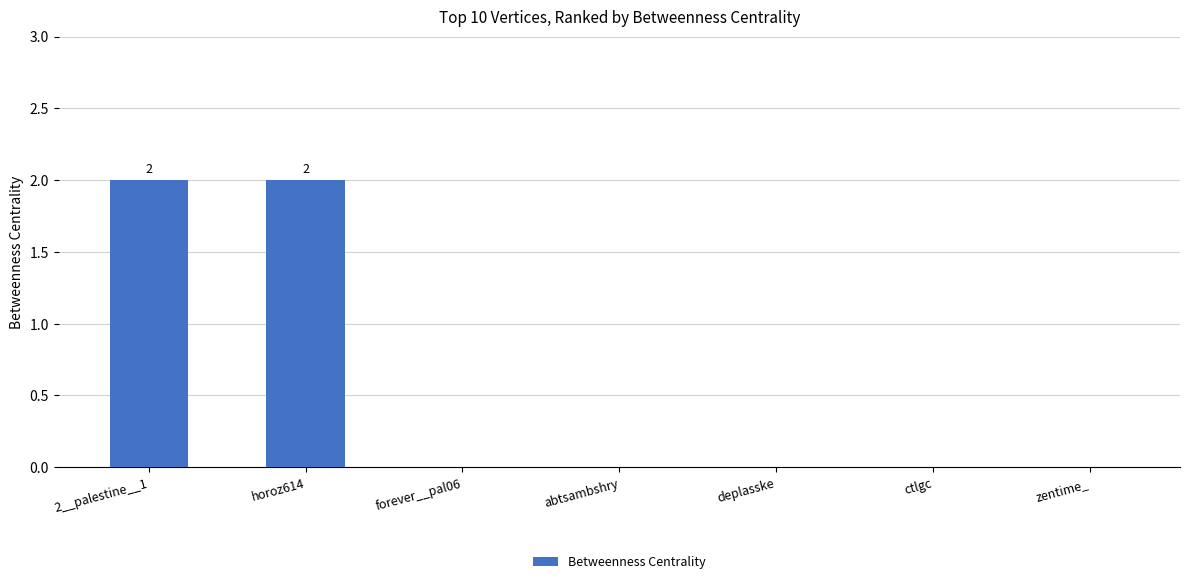

What is the change in value from 2__palestine__1 to deplasske?

-2